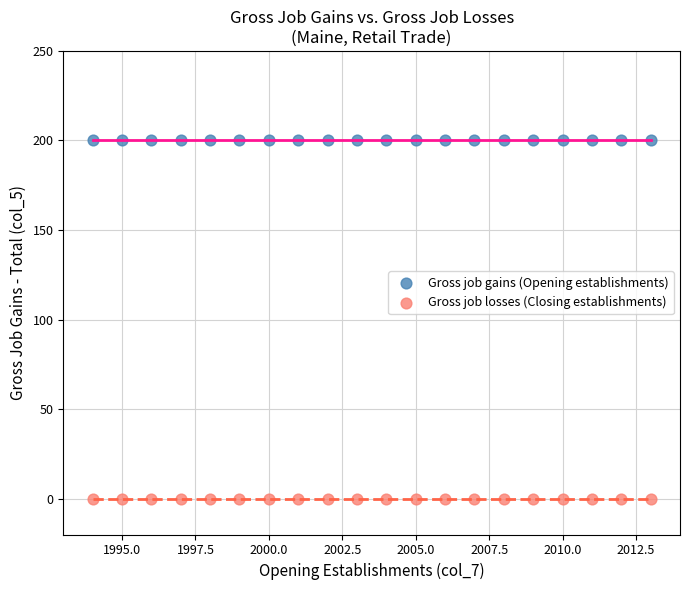

Which series reaches the minimum Y coordinate?

Gross job losses (Closing establishments)